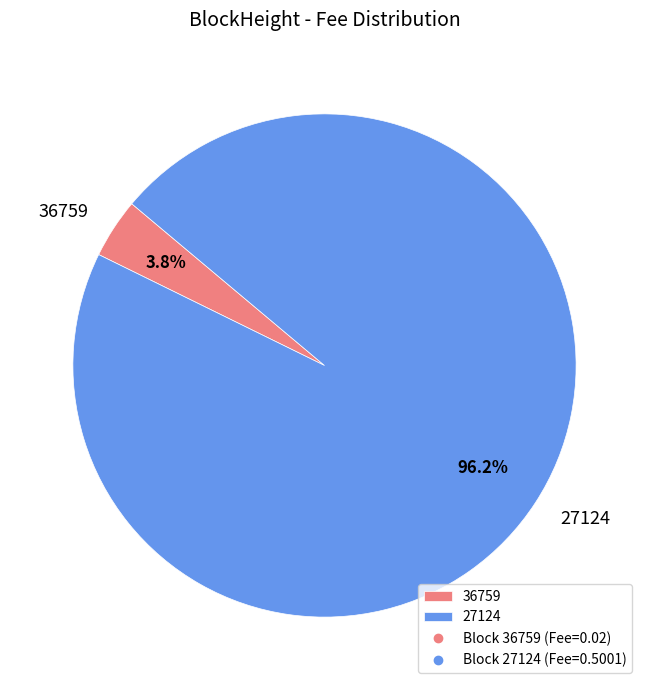

What is the majority slice?

27124